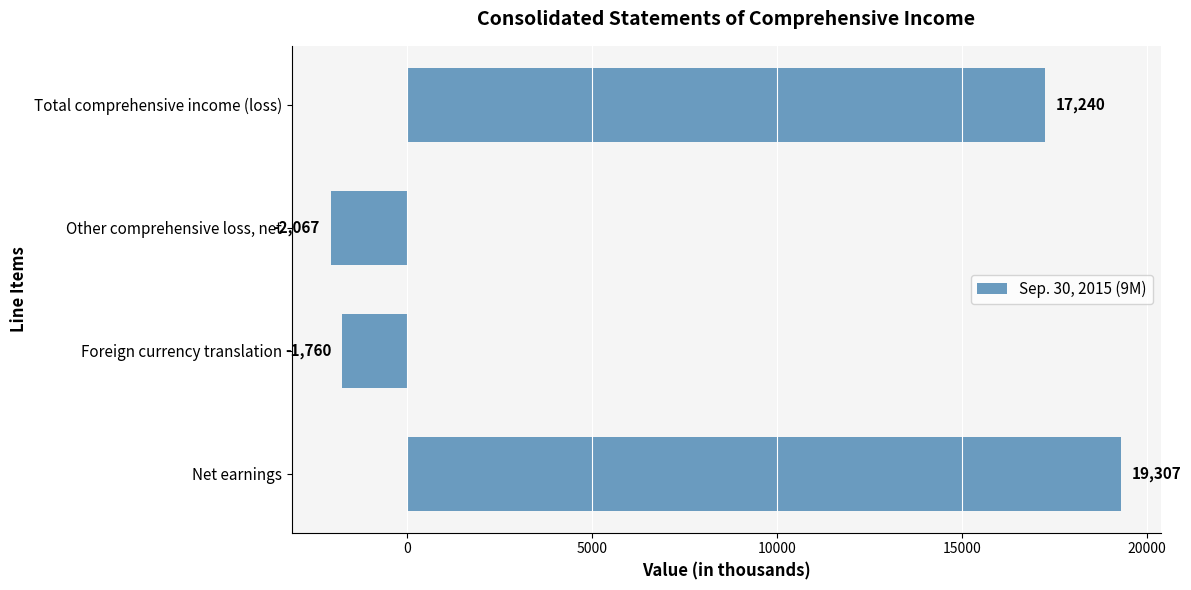

What is the maximum value shown in the chart?

19307